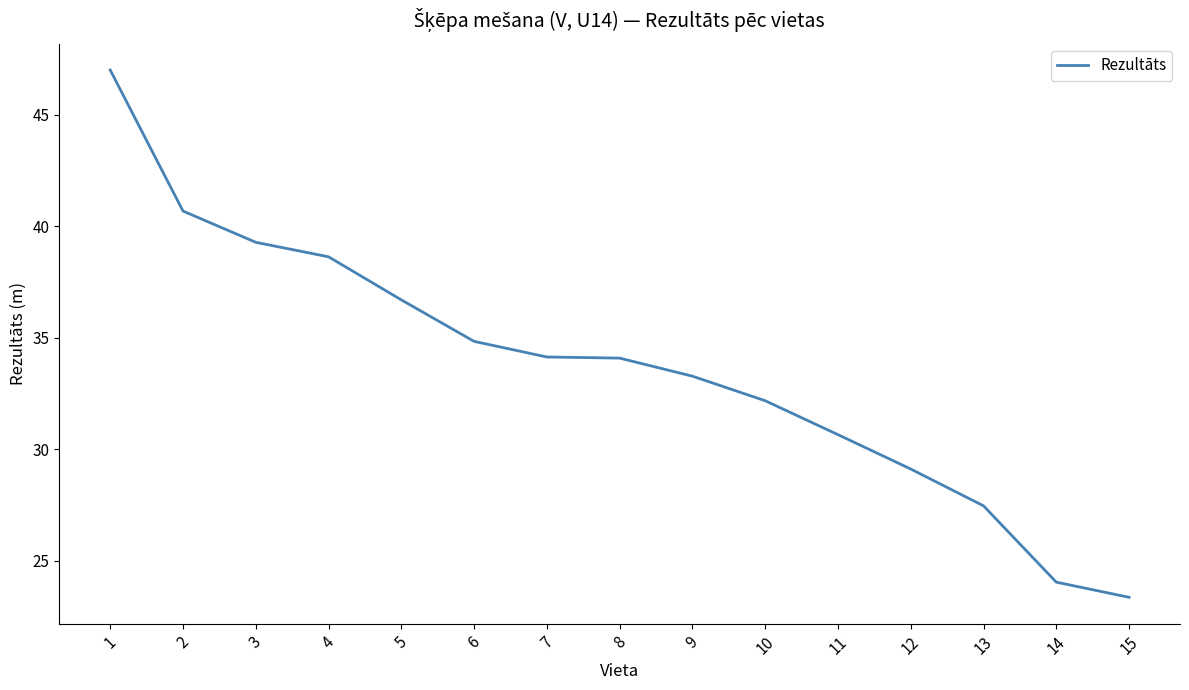

Reading left to right, list all the values displayed in this chart.

1=47.0	2=40.7	3=39.3	4=38.6	5=36.7	6=34.8	7=34.1	8=34.1	9=33.3	10=32.2	11=30.7	12=29.1	13=27.5	14=24.1	15=23.4